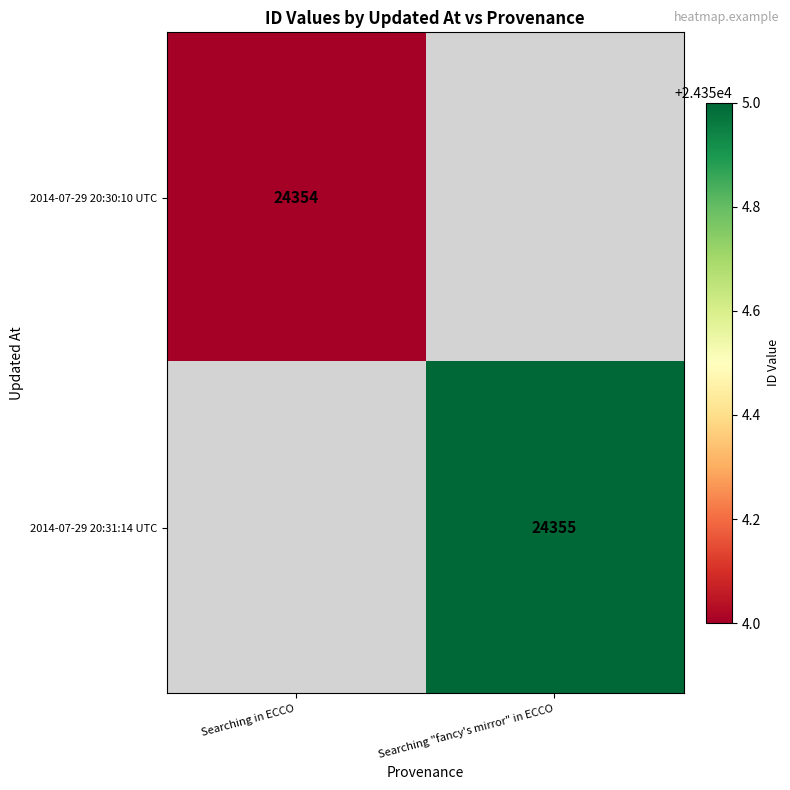

The value of 2014-07-29 20:30:10 UTC at Searching in ECCO is 24354. True or false?

True